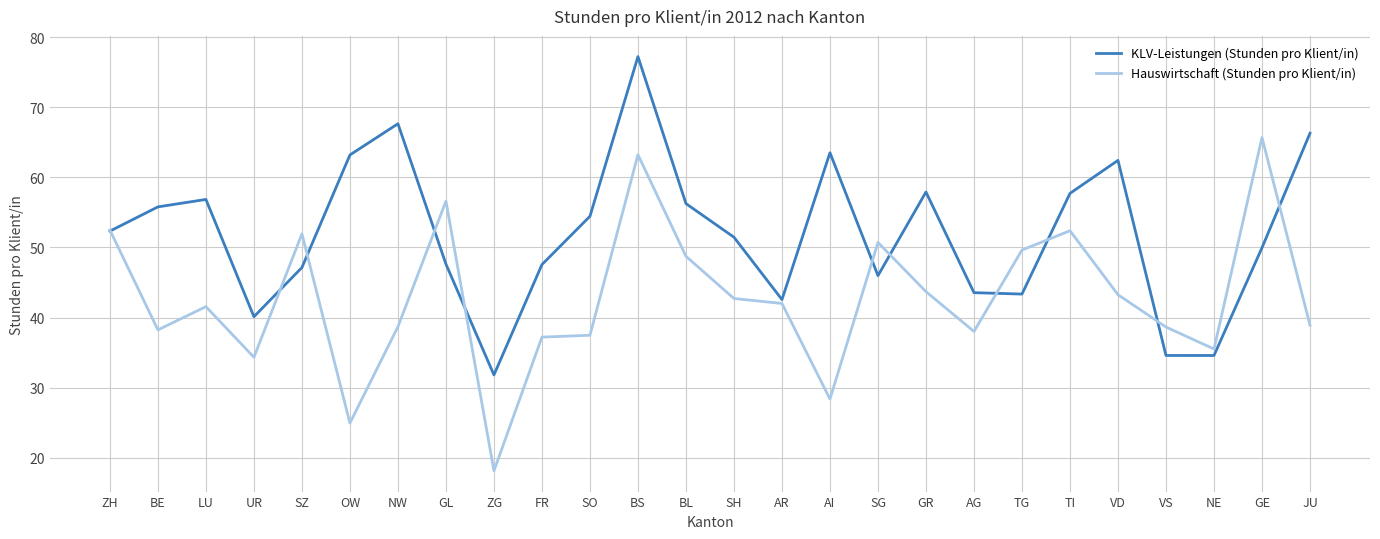

The Hauswirtschaft (Stunden pro Klient/in) series shows 52.4 at TI. True or false?

True